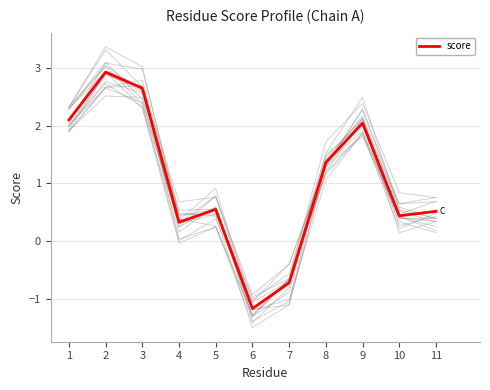

Read the value at 3.

2.6